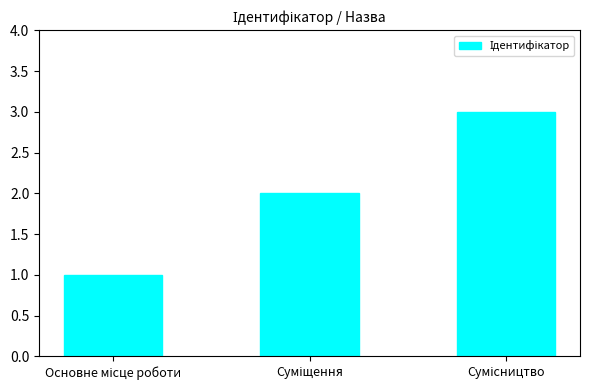

What is the maximum value shown in the chart?

3